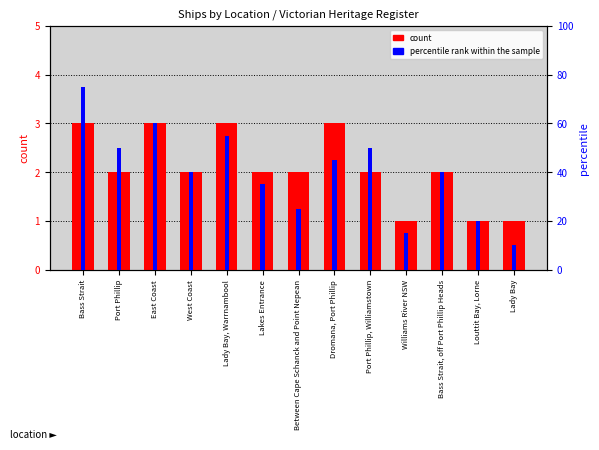

The value of count at Lady Bay is 1. True or false?

True